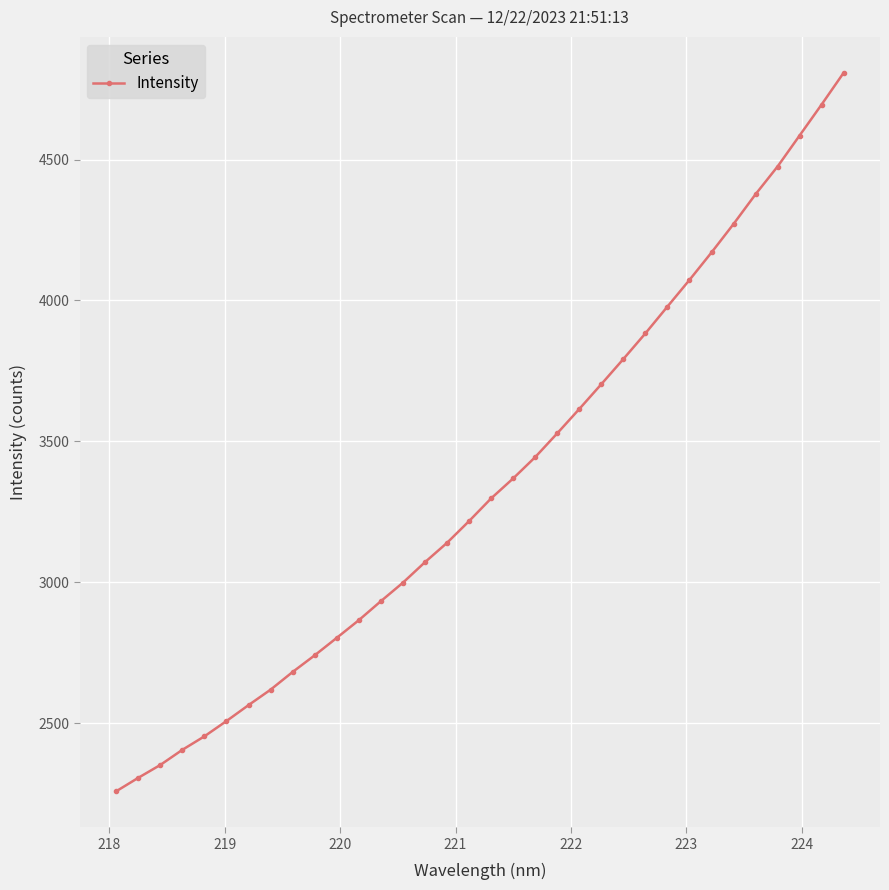

What is the difference between the second highest and minimum values?

2437.5